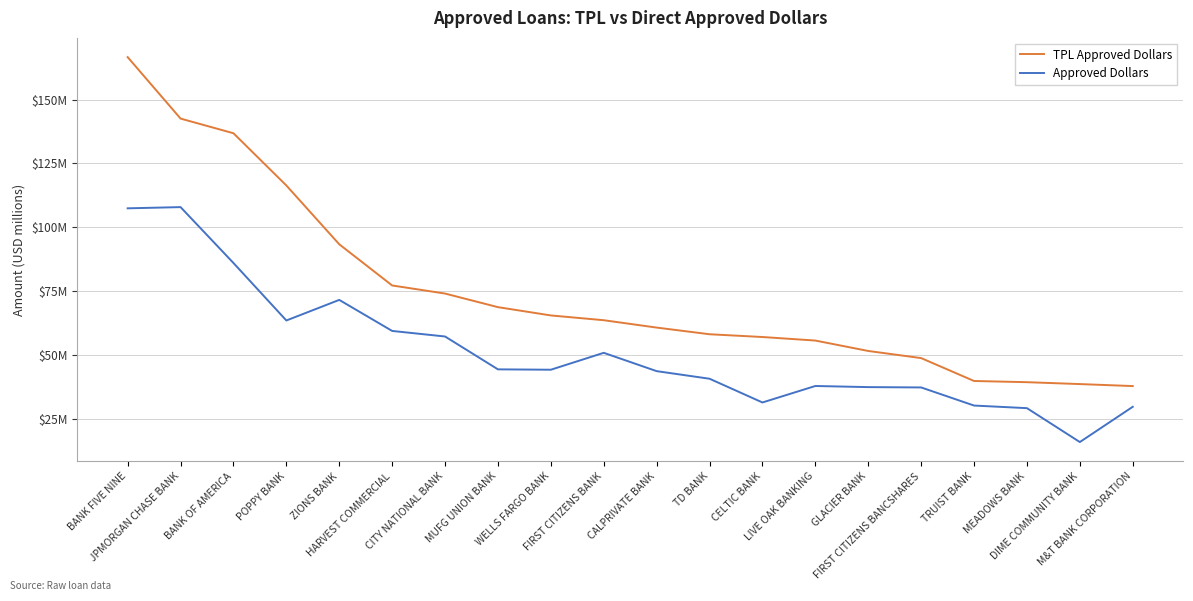

What are all the series names shown in the legend?

TPL Approved Dollars, Approved Dollars